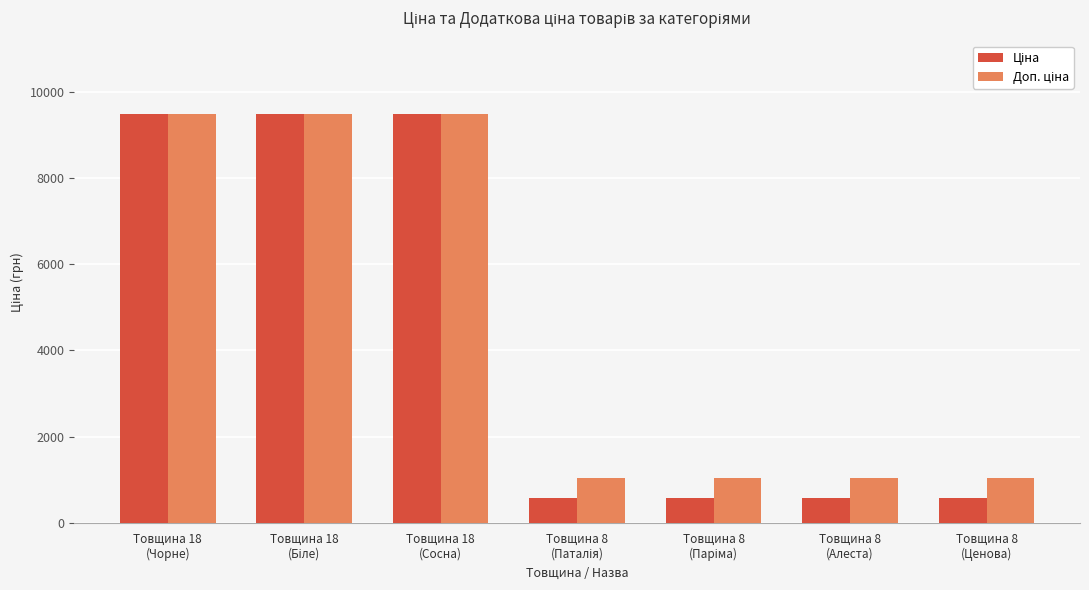

What is the label of the 3rd bar from the left?

Товщина 18
(Сосна)